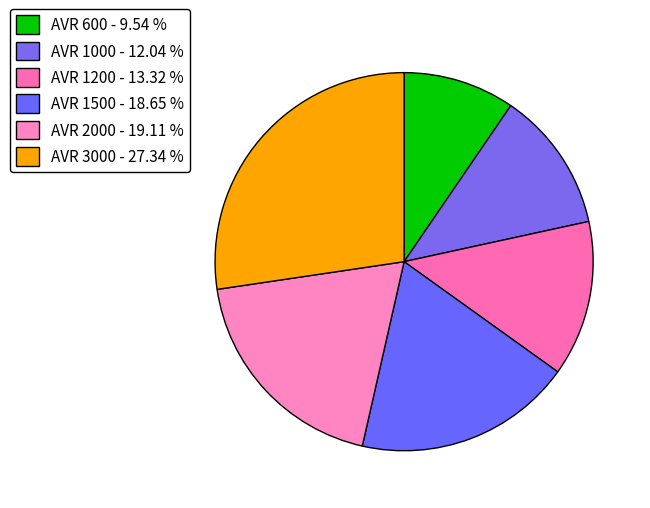

How many segments does this pie chart have?

6